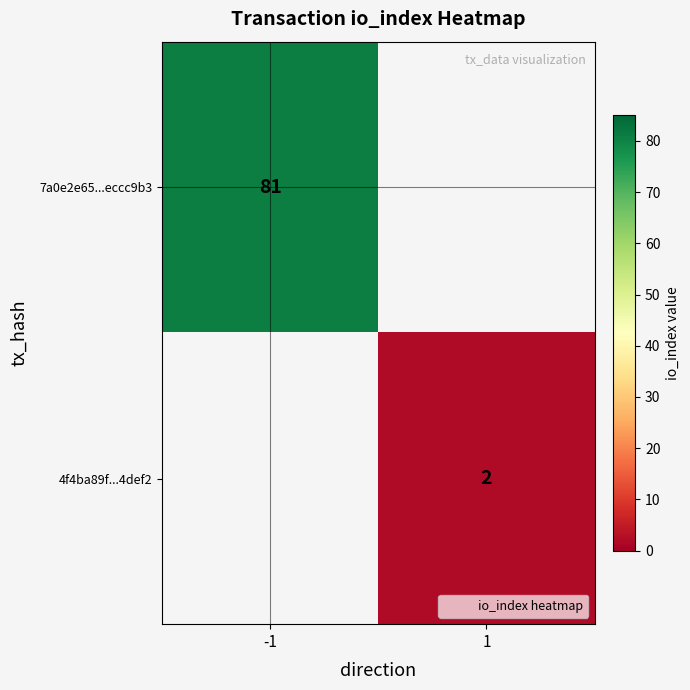

How many distinct data groups are displayed?

2